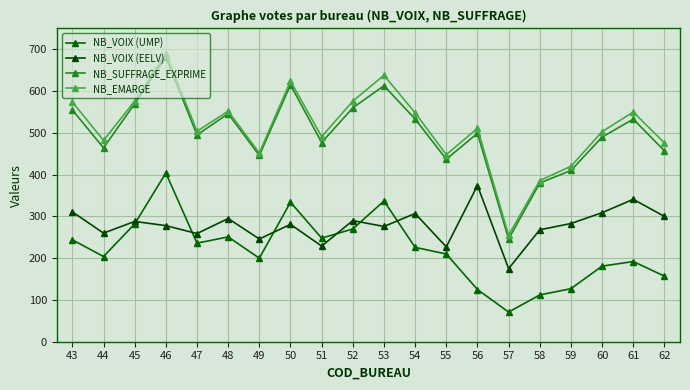

What is the minimum value for NB_EMARGE?

255